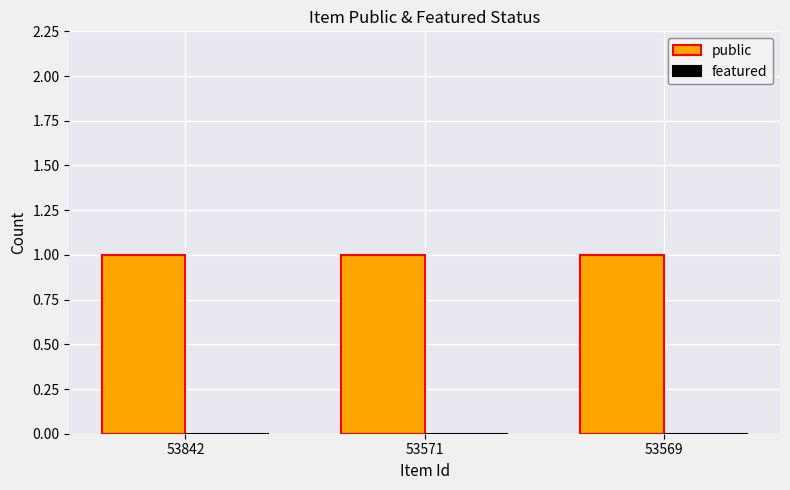

What is the total value across all series at 53842?

1